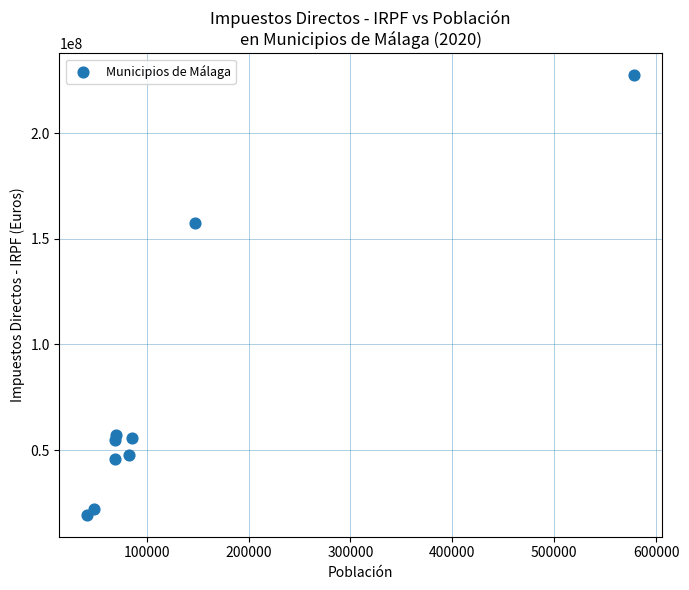

What Y value in the scatter plot is closest to 123387618?

157640316.1